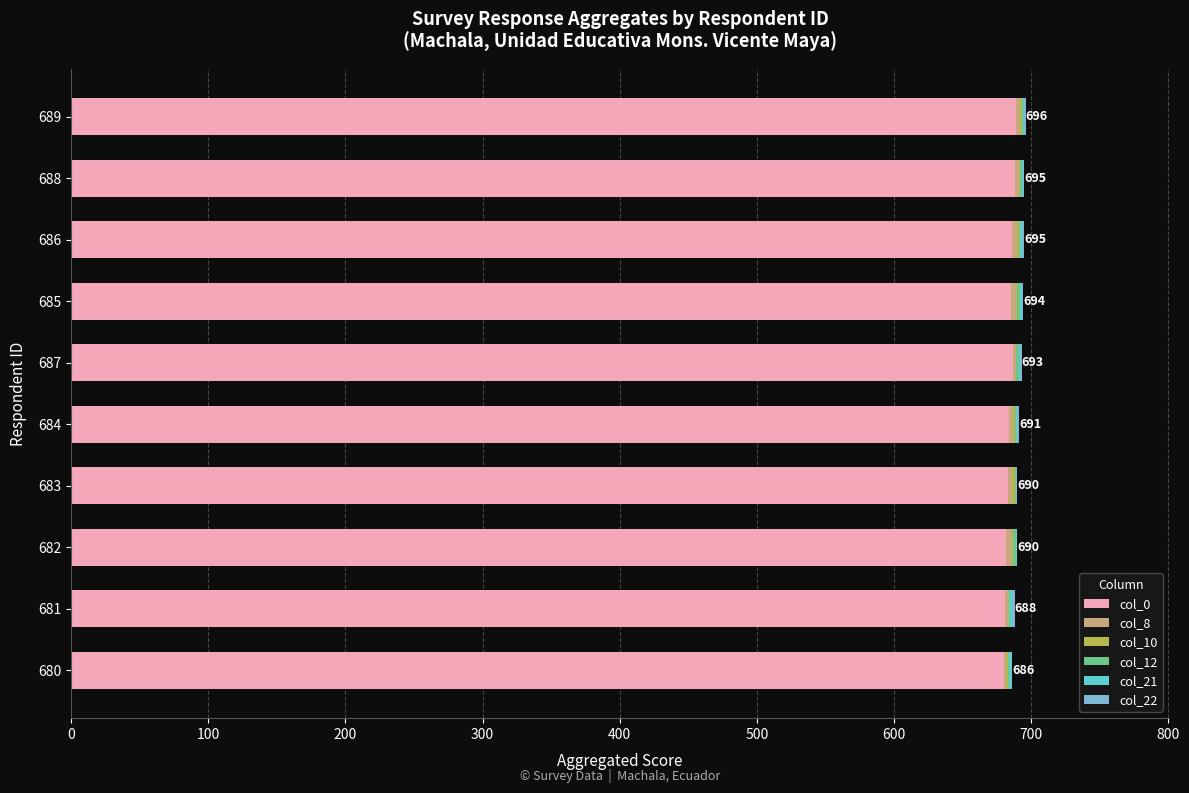

What is the average value of the col_0 series?

684